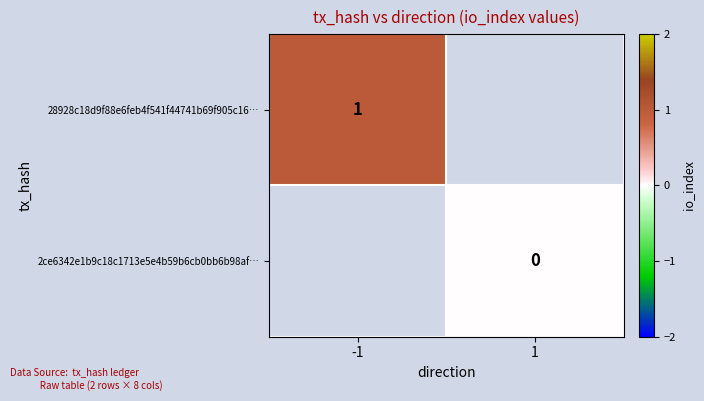

How many data points does each series have?

2